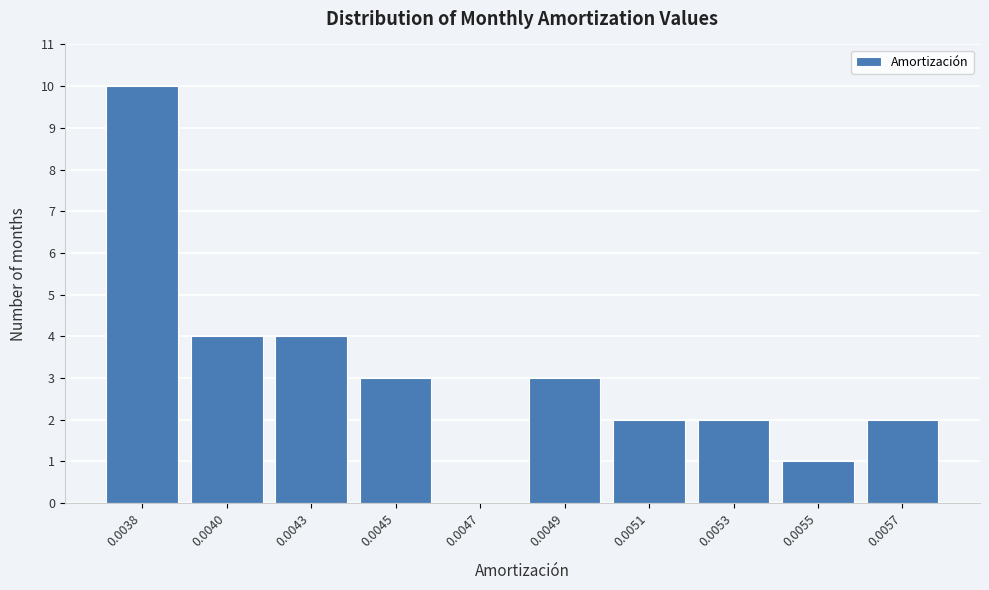

Reading left to right, extract all data points from this chart.

0.0038=10	0.0040=4	0.0043=4	0.0045=3	0.0047=0	0.0049=3	0.0051=2	0.0053=2	0.0055=1	0.0057=2